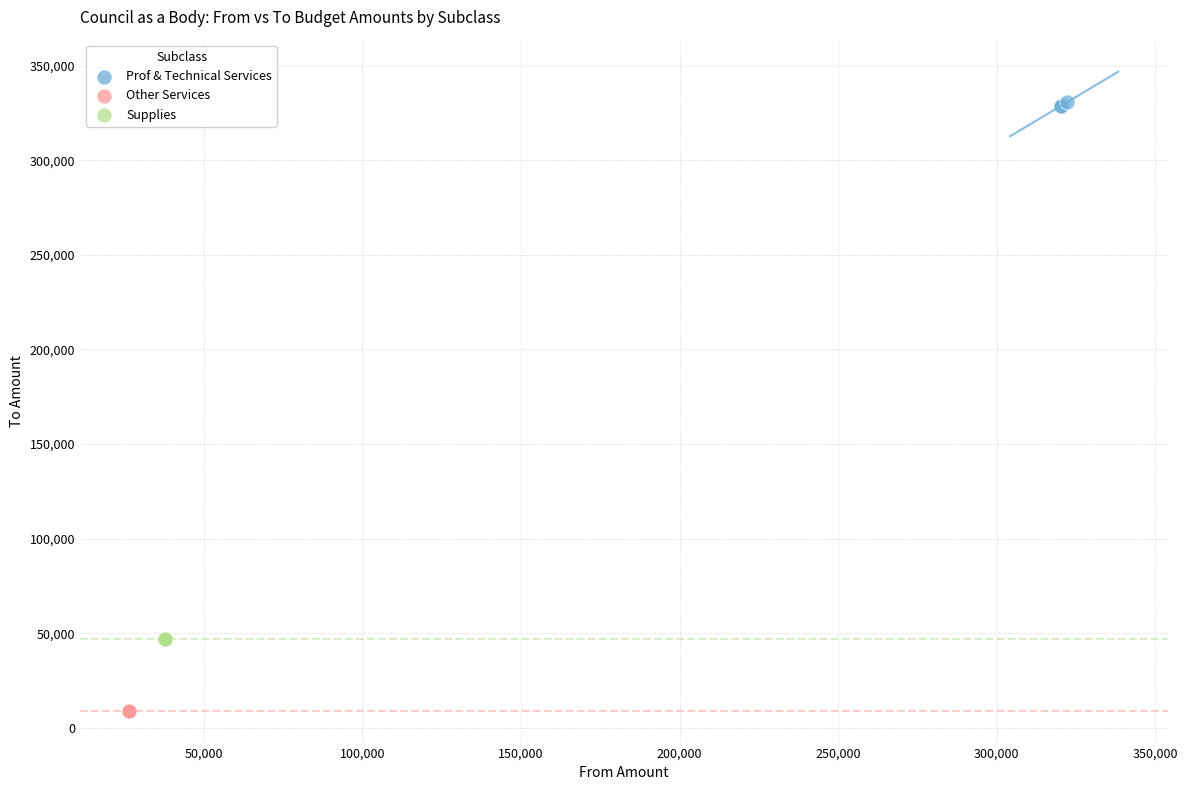

Which series contains the lowest Y value?

Other Services